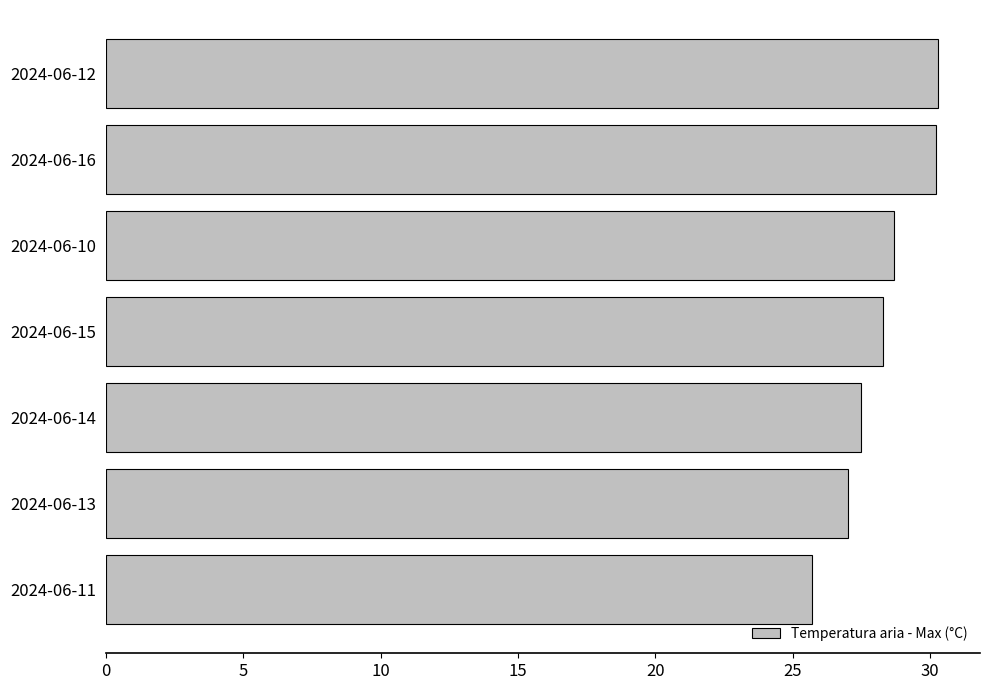

At which category does the chart reach its minimum across all series?

2024-06-11